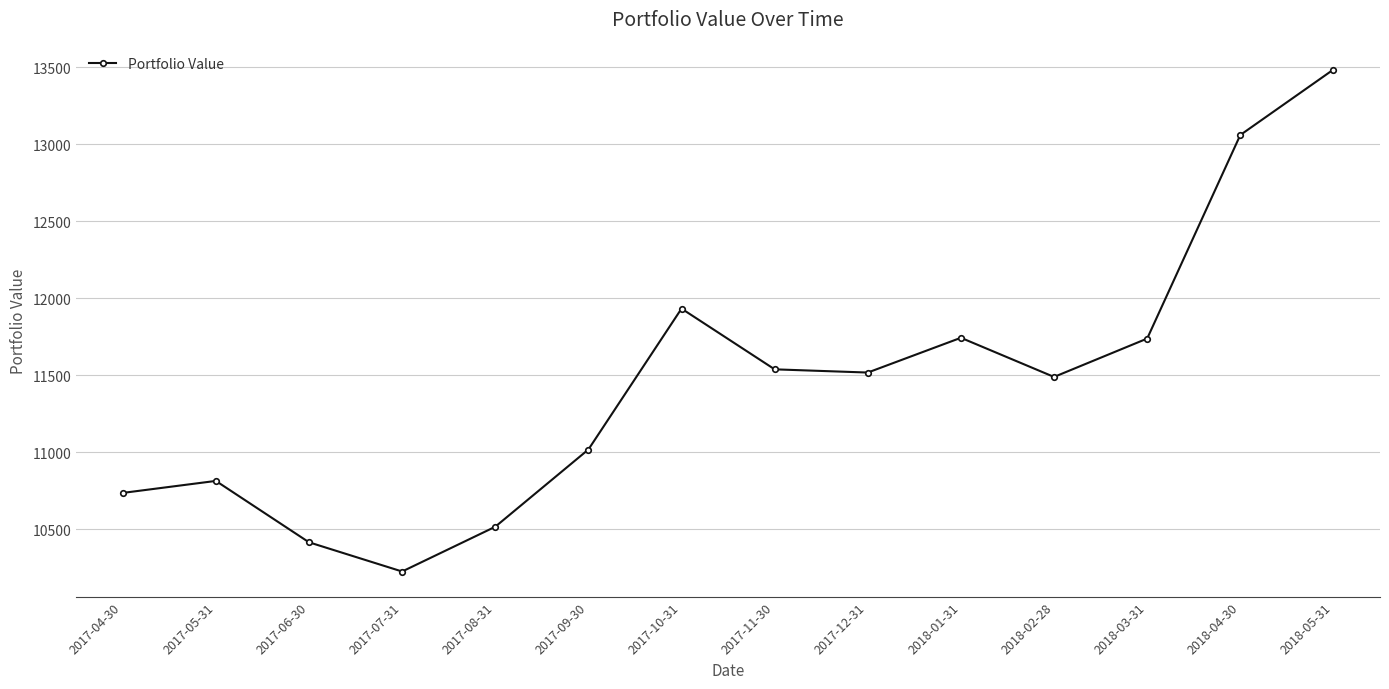

What is the difference between the values at 2017-12-31 and 2017-06-30?

1102.2